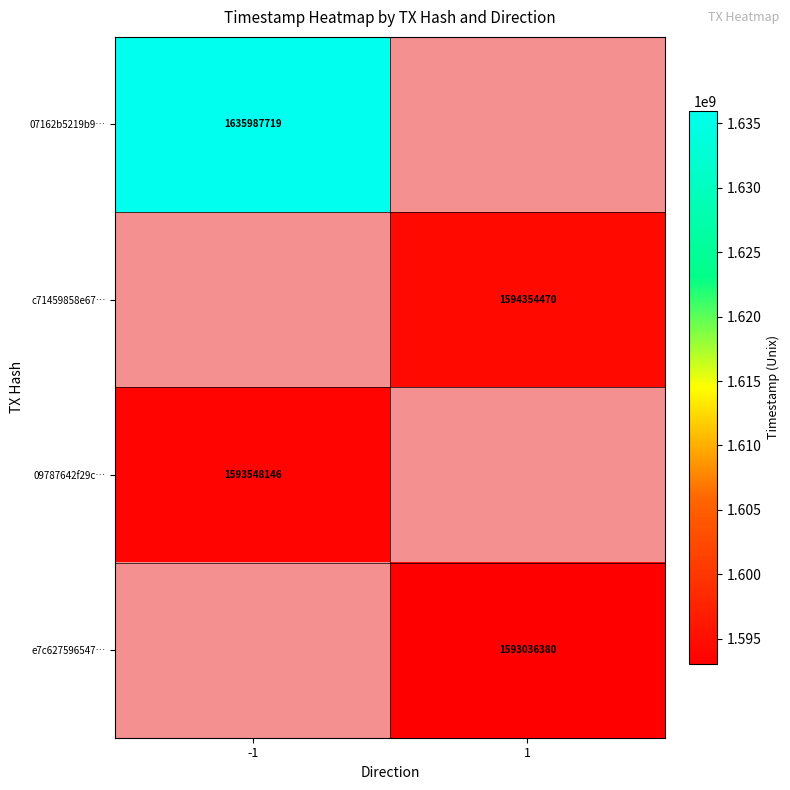

Is it true that e7c627596547… equals 1593036380 at 1?

True